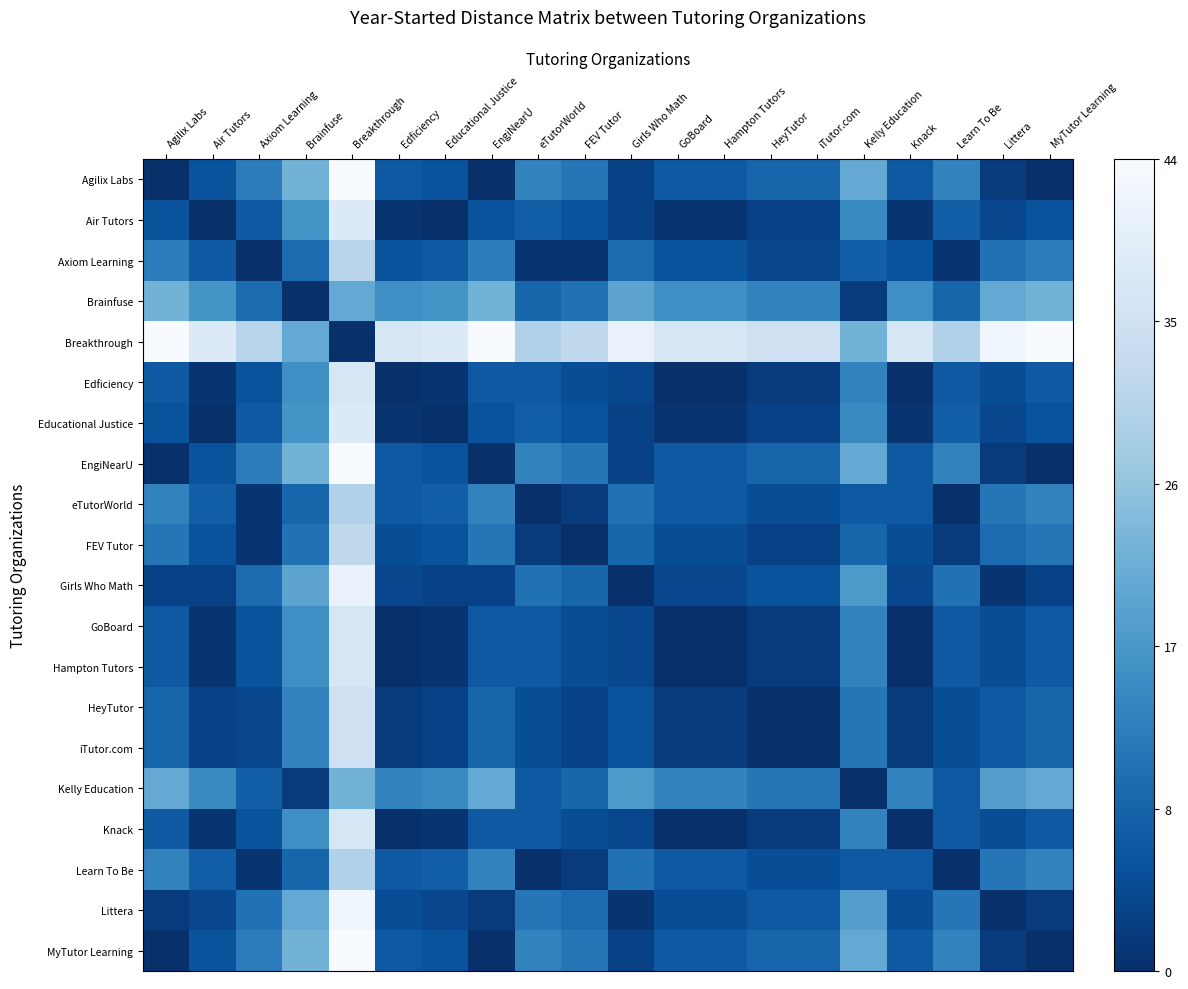

Which category has the lowest value across all series?

Agilix Labs